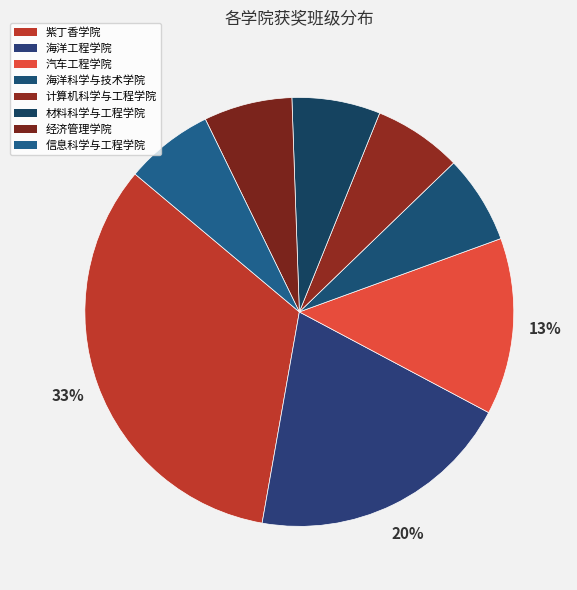

How many slices are in this pie chart?

8